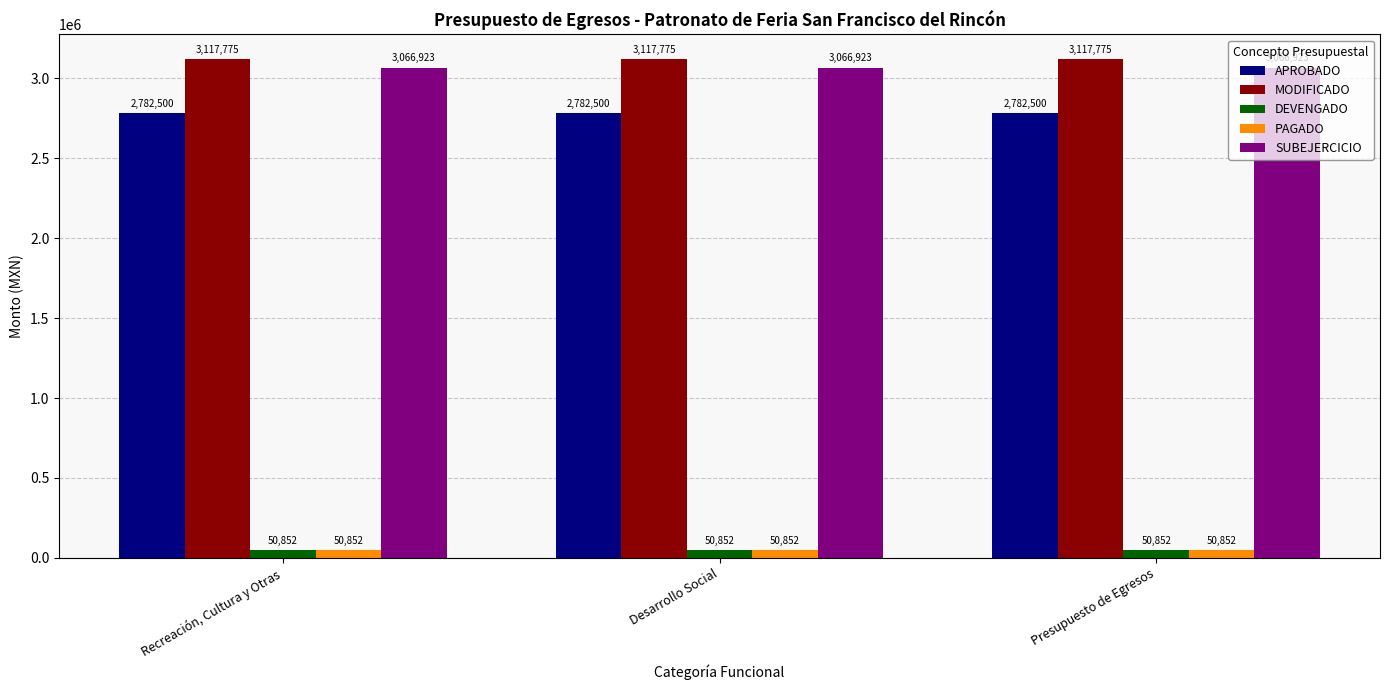

Read the DEVENGADO value at Desarrollo Social.

50851.7